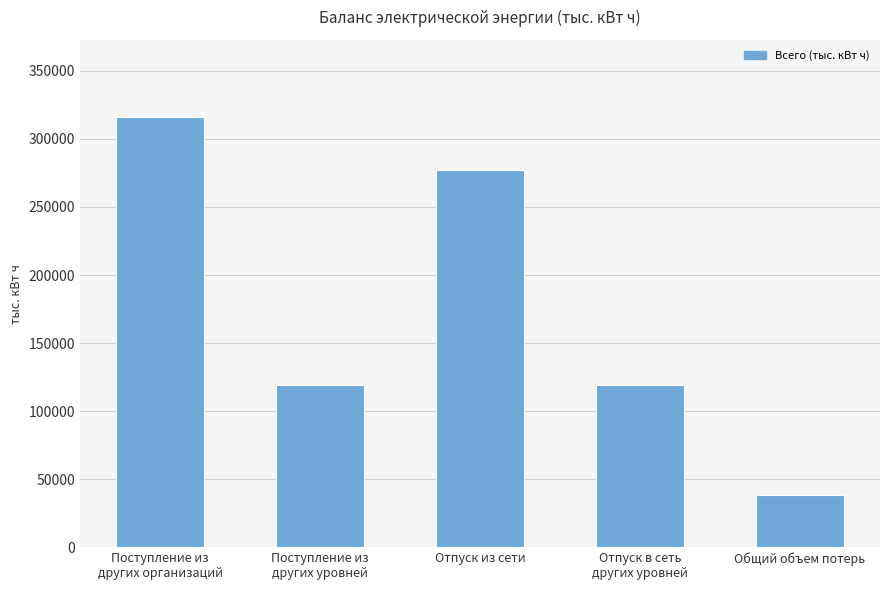

What is the maximum value shown in the chart?

315928.1